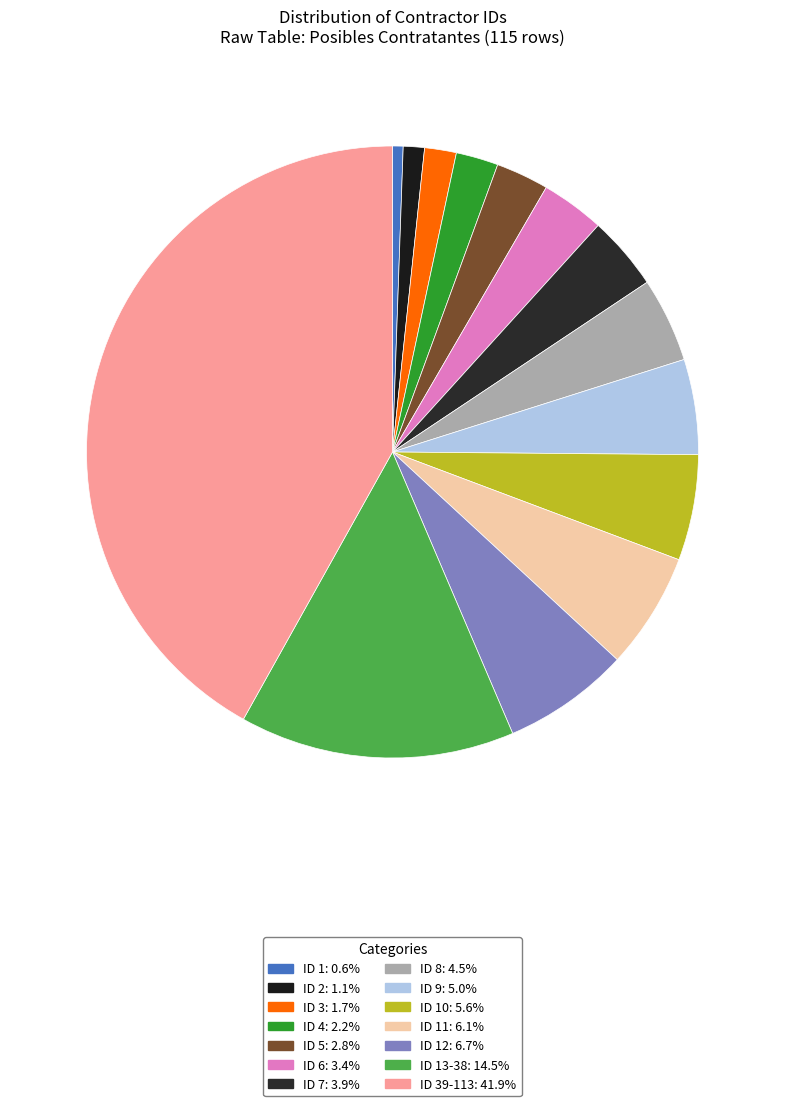

How many segments does this pie chart have?

14